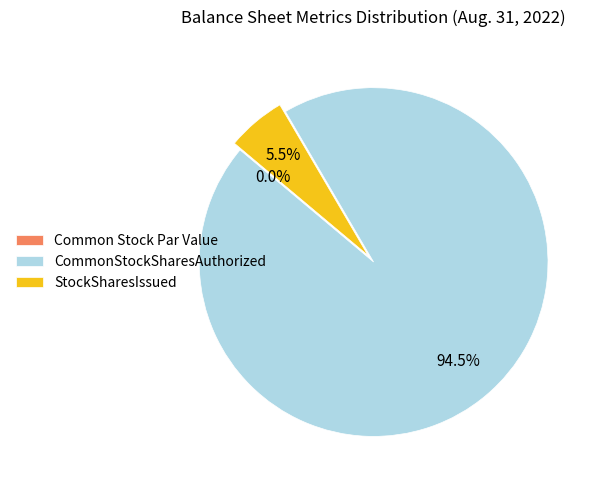

Which has a higher value, Common Stock Par Value or CommonStockSharesAuthorized?

CommonStockSharesAuthorized